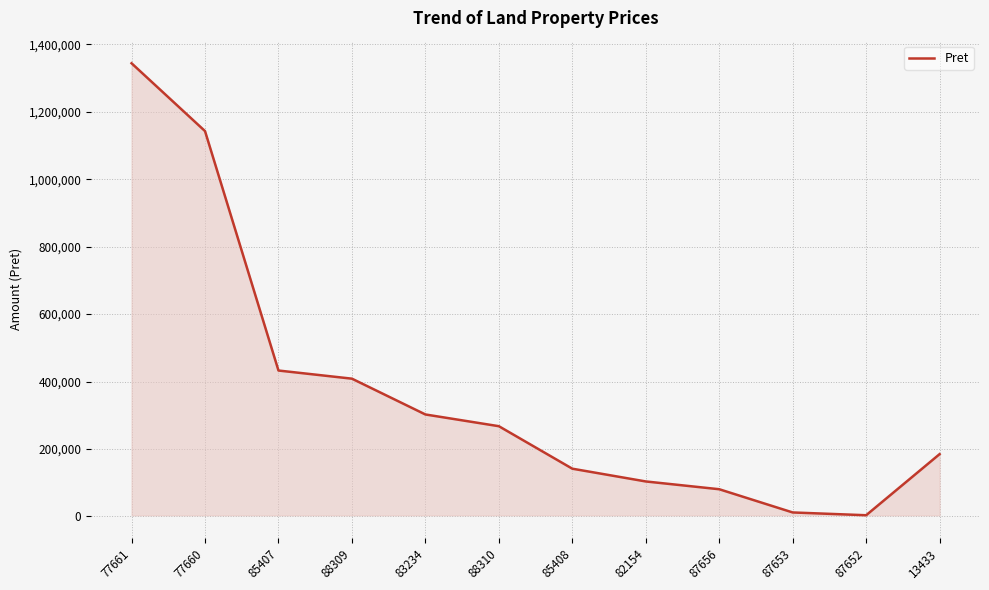

What is the smallest value displayed?

3351.6